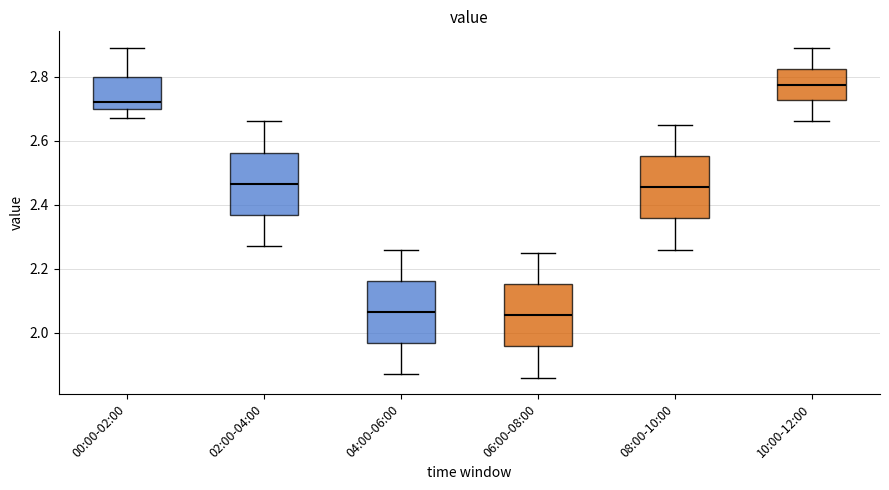

Reading left to right, transcribe this box plot: for each box, give where its median line is, the range the box spans, and where its two whiskers end, as read against the y-axis. The values are not printed on the chart, so give them approximately, as read against the axis.

00:00-02:00: median 2.72, box 2.70 to 2.80, whiskers 2.68 to 2.90
02:00-04:00: median 2.46, box 2.36 to 2.56, whiskers 2.28 to 2.66
04:00-06:00: median 2.06, box 1.96 to 2.16, whiskers 1.88 to 2.26
06:00-08:00: median 2.06, box 1.96 to 2.16, whiskers 1.86 to 2.26
08:00-10:00: median 2.46, box 2.36 to 2.56, whiskers 2.26 to 2.66
10:00-12:00: median 2.78, box 2.72 to 2.82, whiskers 2.66 to 2.90